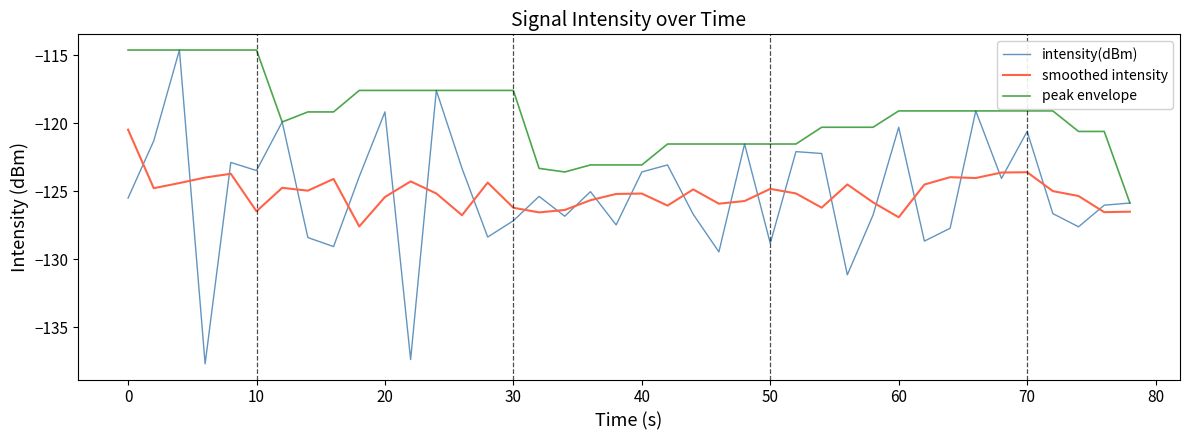

What is the greatest value displayed?

-114.6